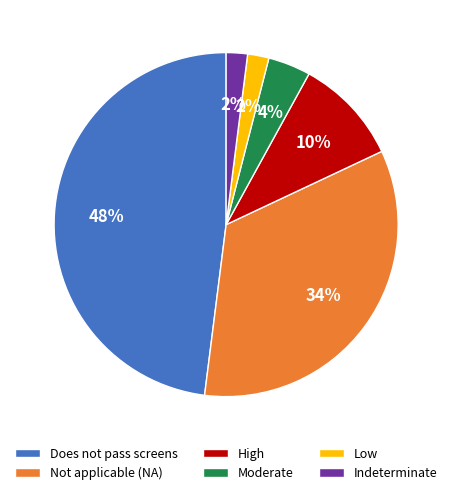

True or false: Low accounts for 2% of the total.

True